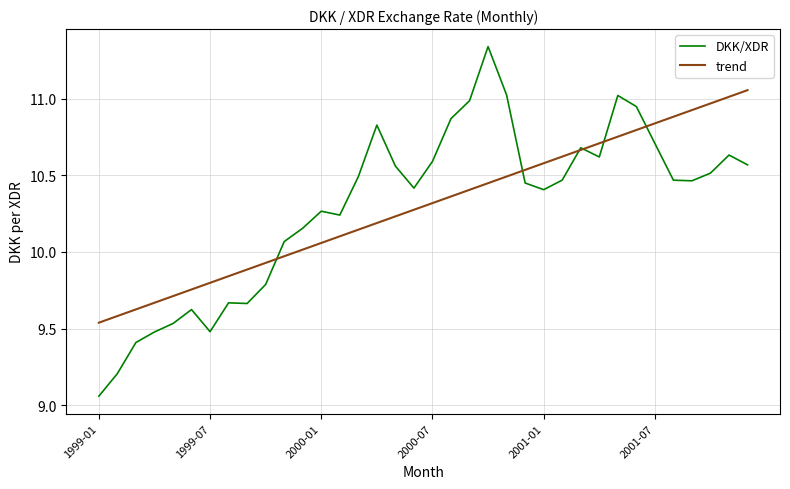

Rank the series by their maximum value, from lowest to highest.

trend, DKK/XDR